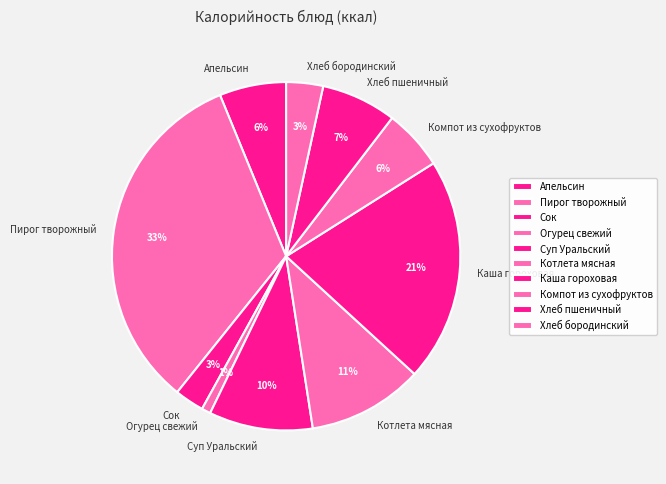

Combined, do Апельсин and Хлеб пшеничный account for over 50%?

No